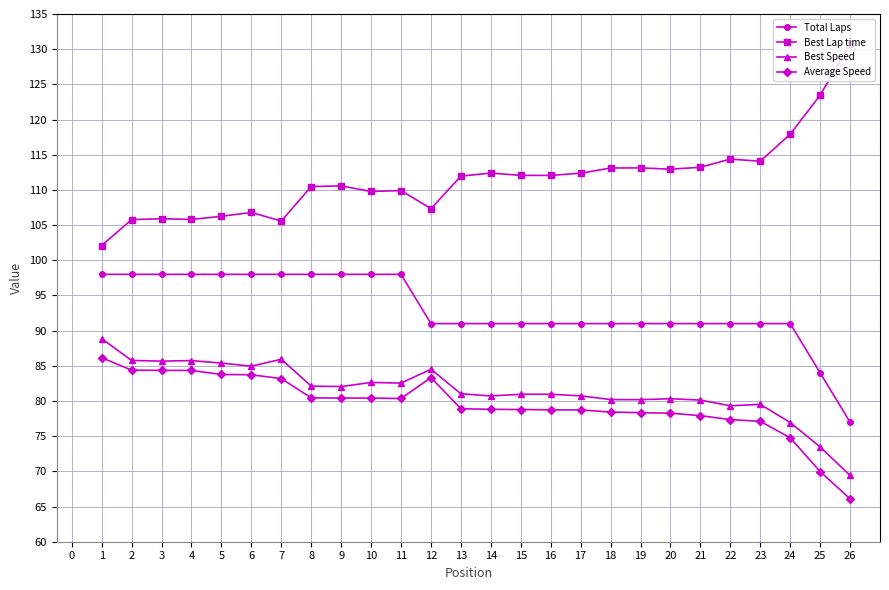

What is the lowest value of the Best Speed series?

69.4